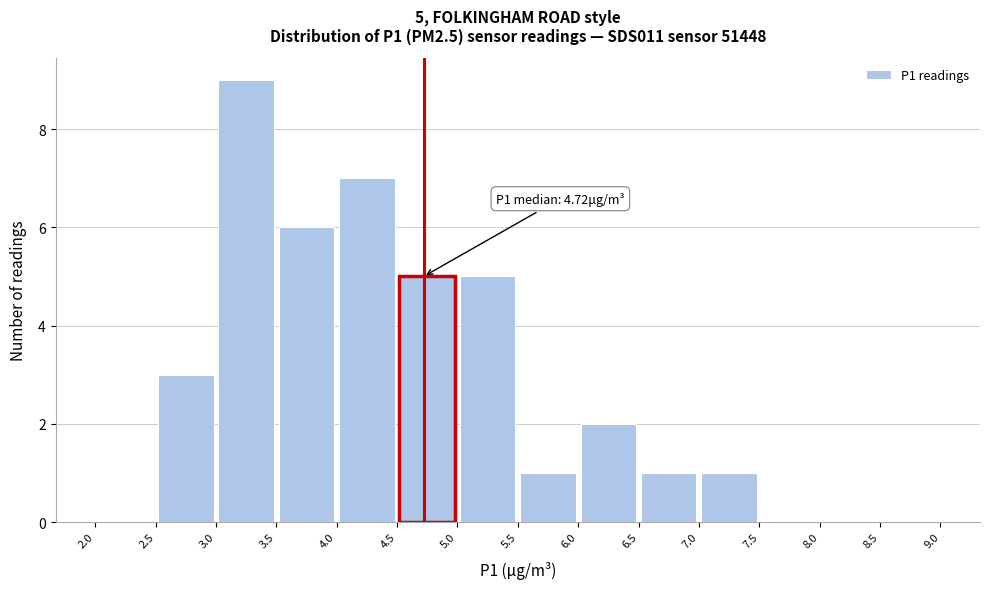

Over which range of the x-axis is the bar tallest?

3.0 to 3.5